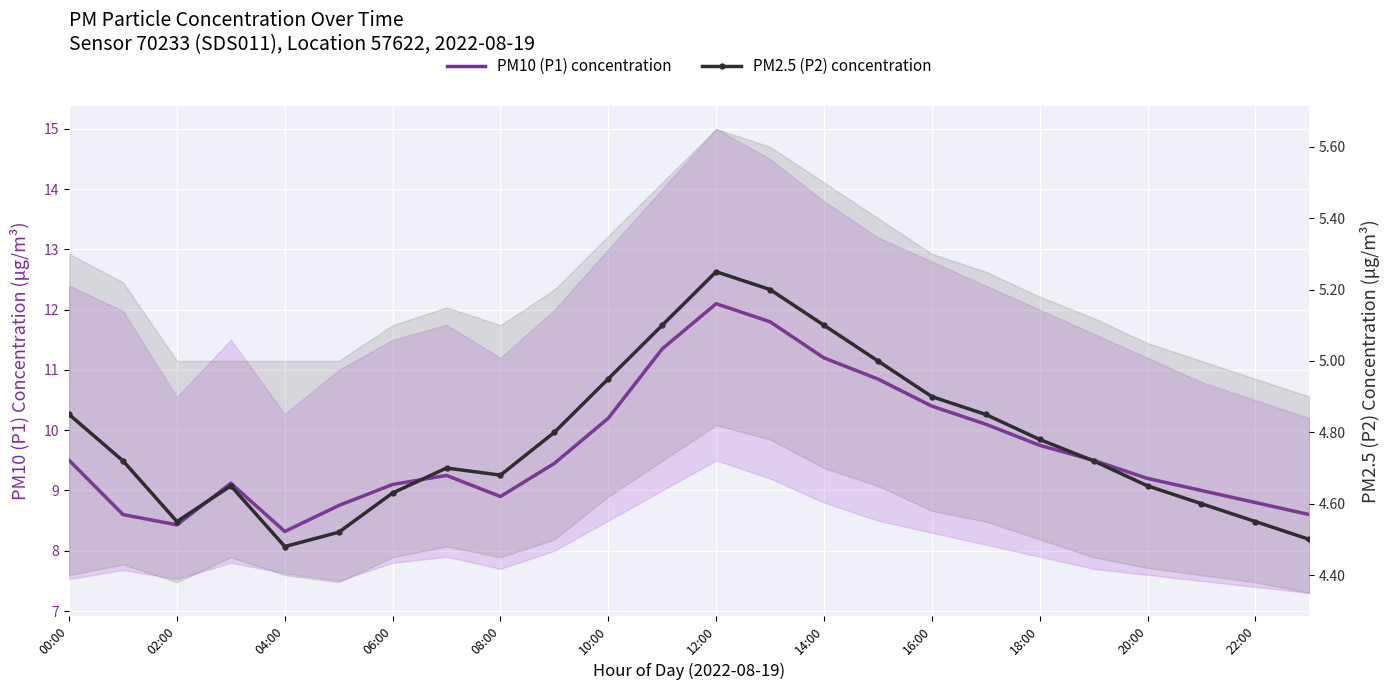

At how many categories does at least one series exceed 7?

24